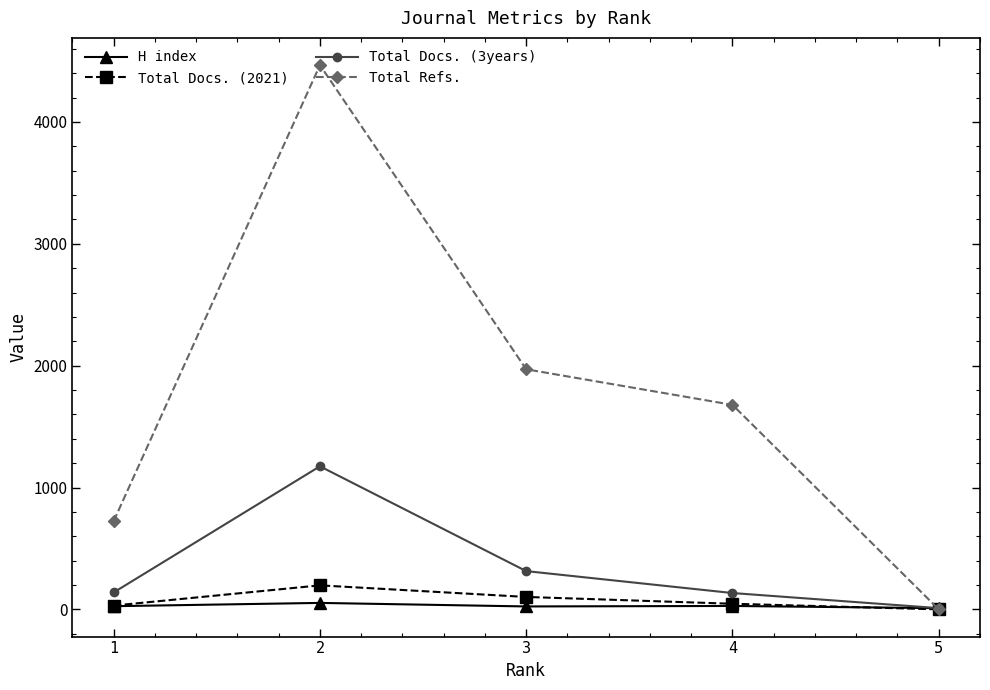

How many lines are shown in the chart?

4